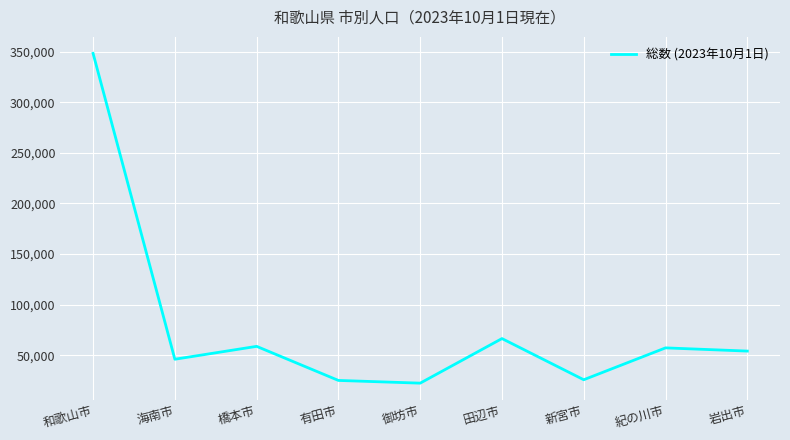

How many categories are shown in the chart?

9